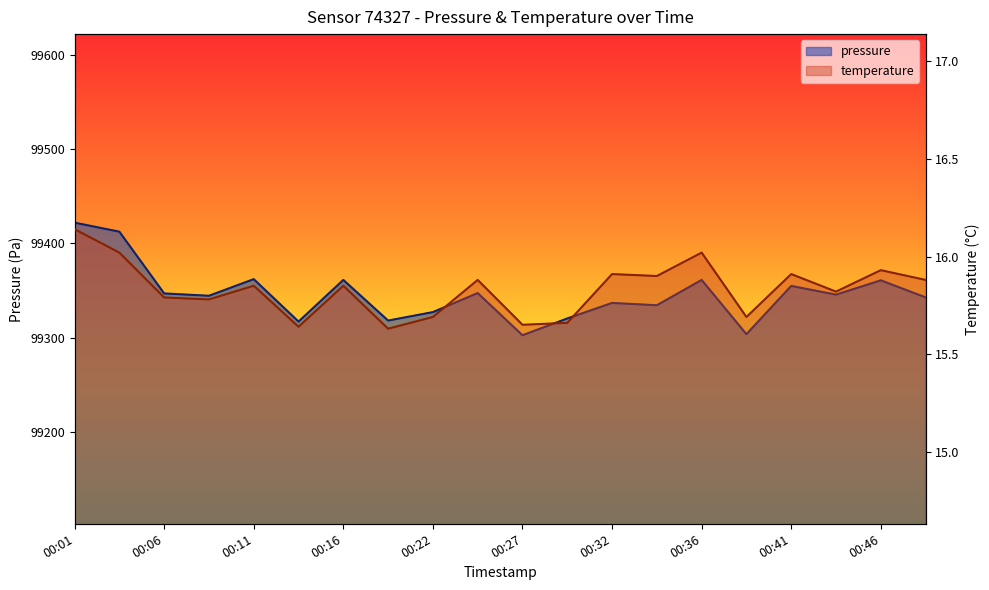

What is the difference between the temperature values at 00:34 and 00:44?

0.1